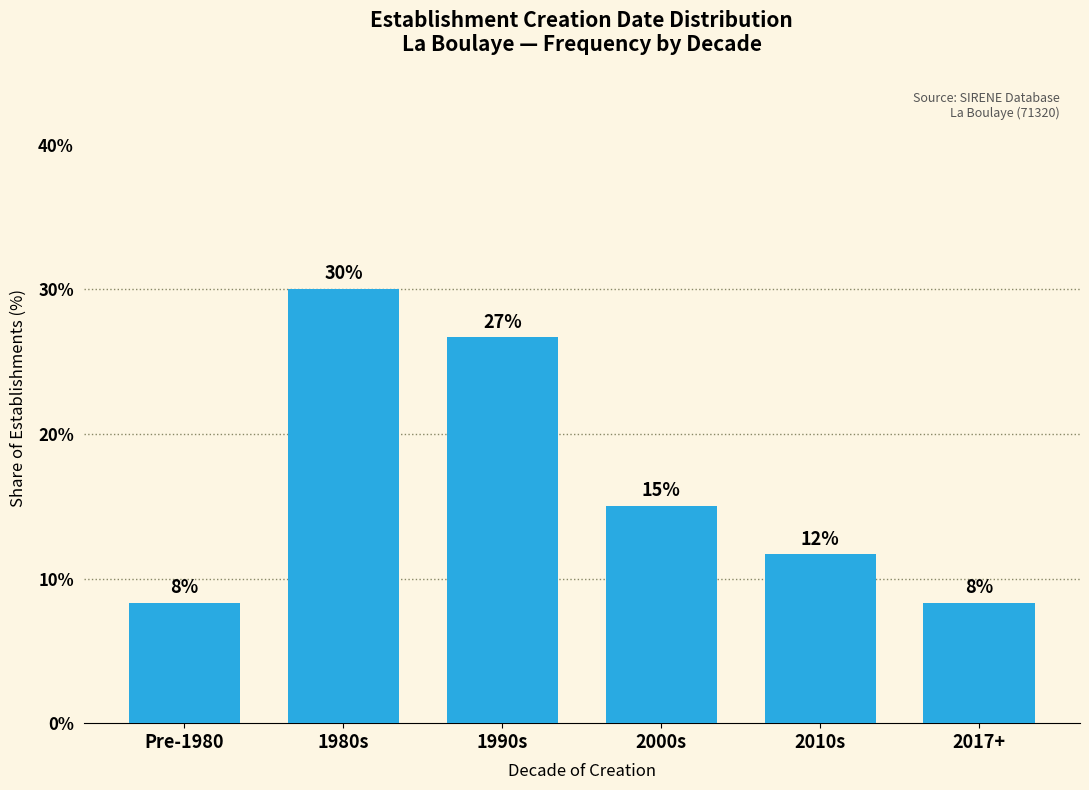

Are the bars horizontal?

No